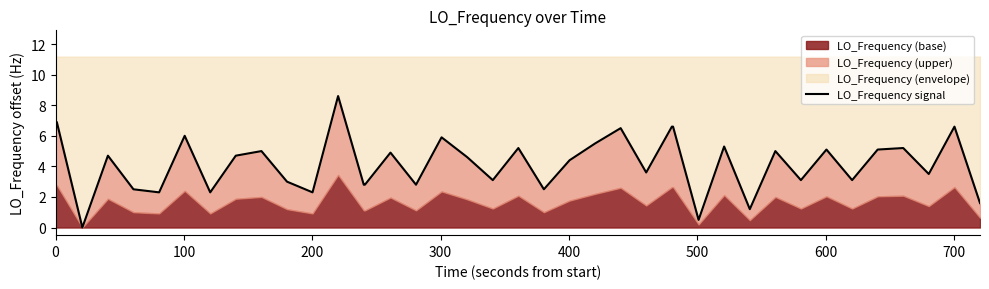

What is the average value?

4.2